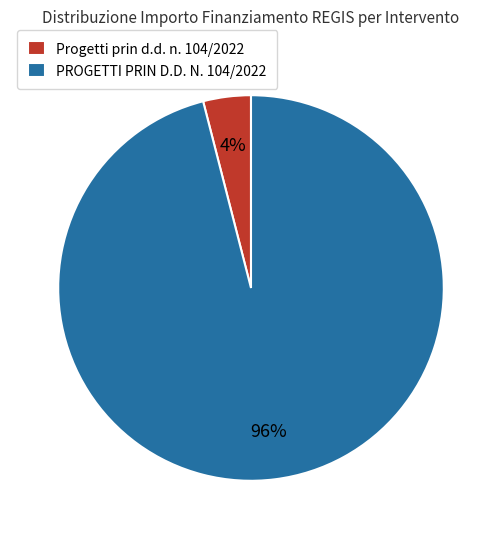

To the nearest percent, what percentage of the pie is Progetti prin d.d. n. 104/2022?

4%